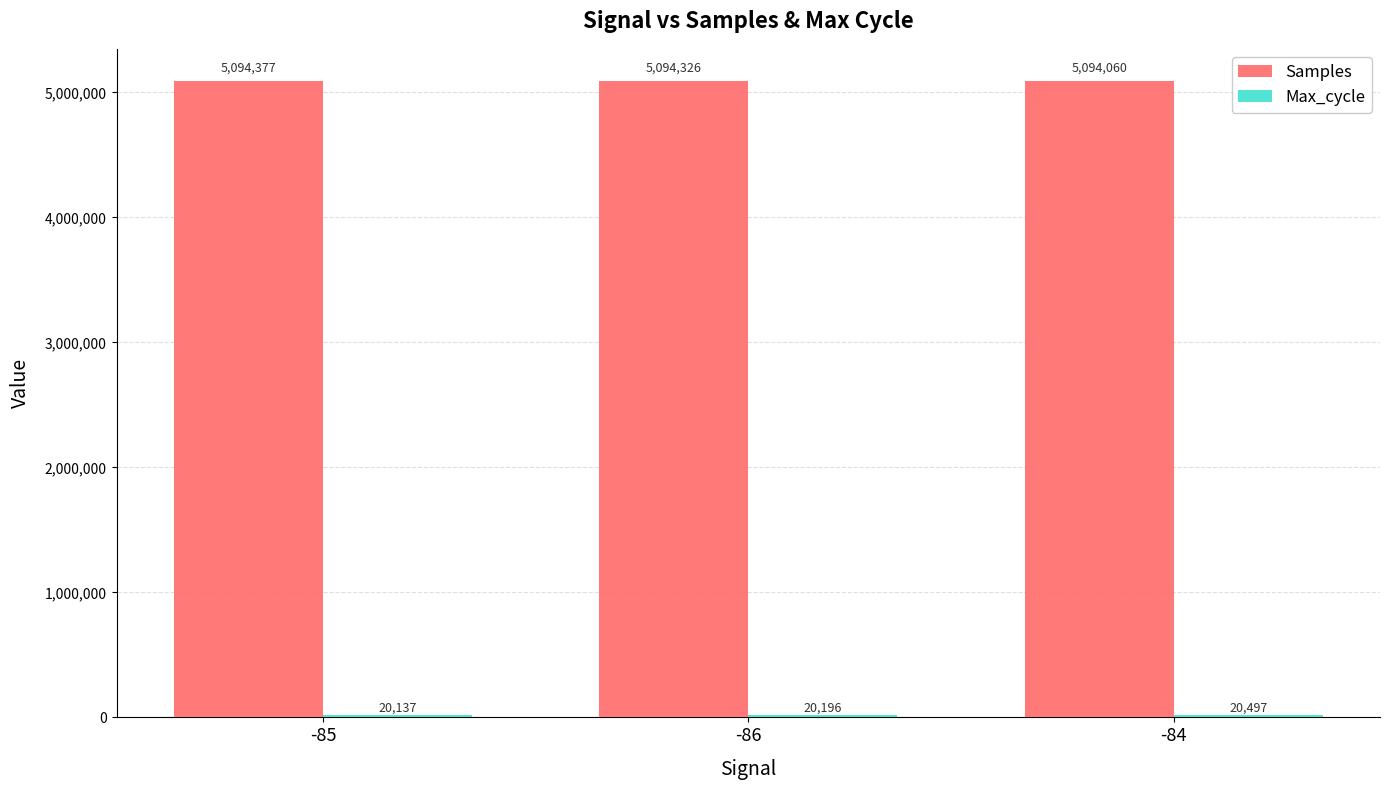

Which series has the largest total across all categories?

Samples